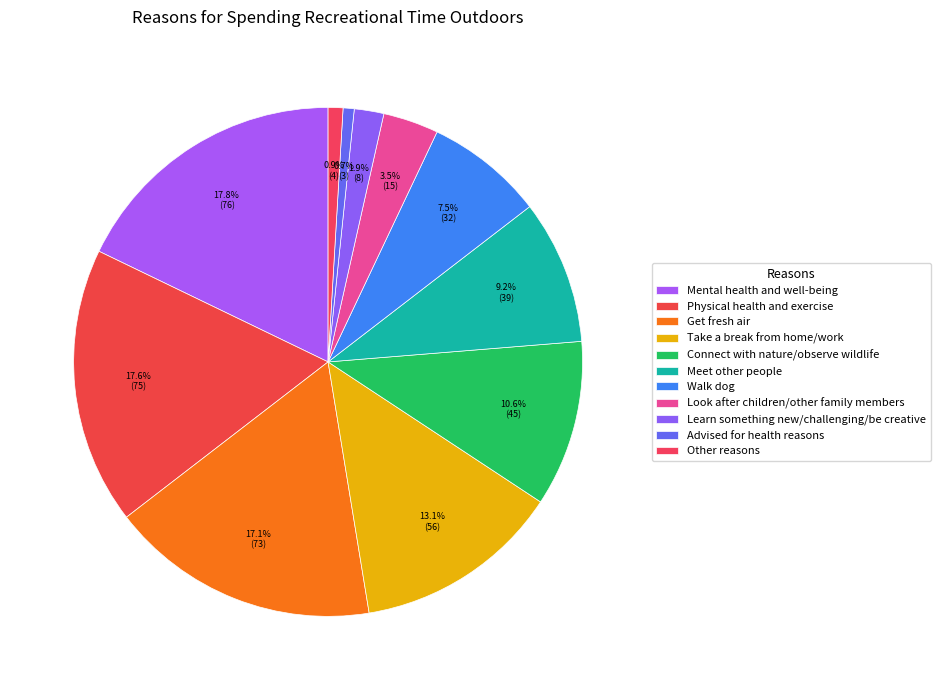

To the nearest percent, what percentage of the pie is Get fresh air?

17%